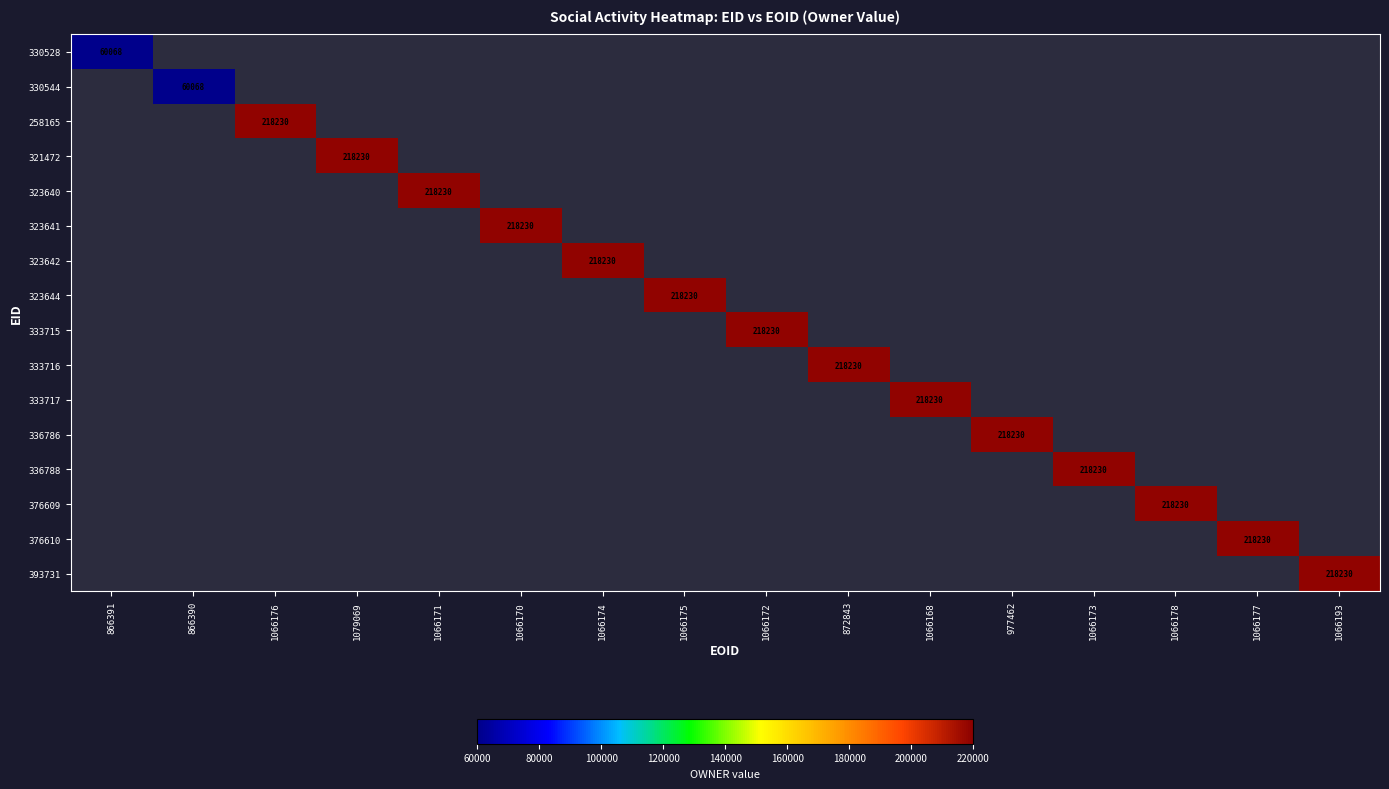

Is it true that 393731 equals 71633 at 1066193?

False